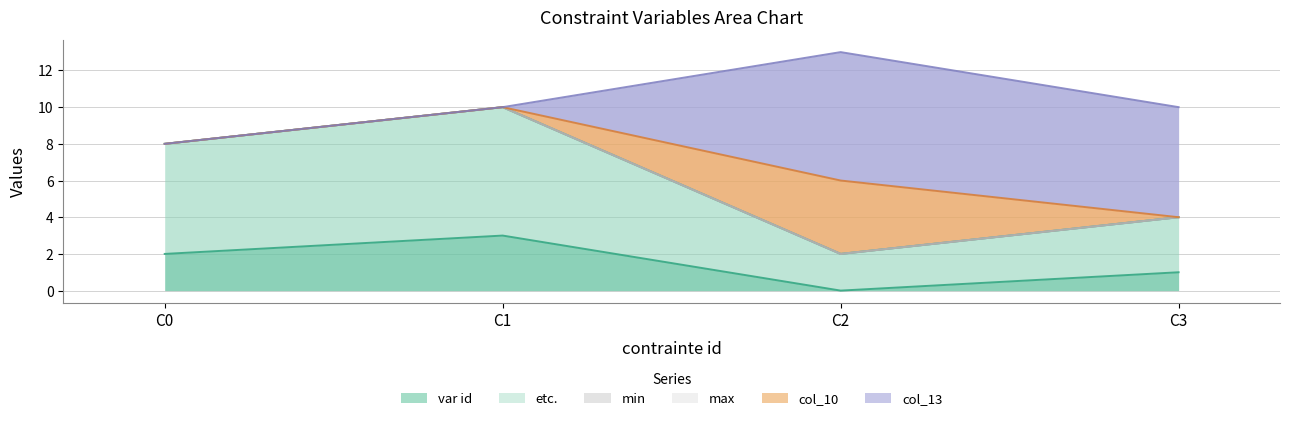

Which series changed the most between 1 and 3?

col_13